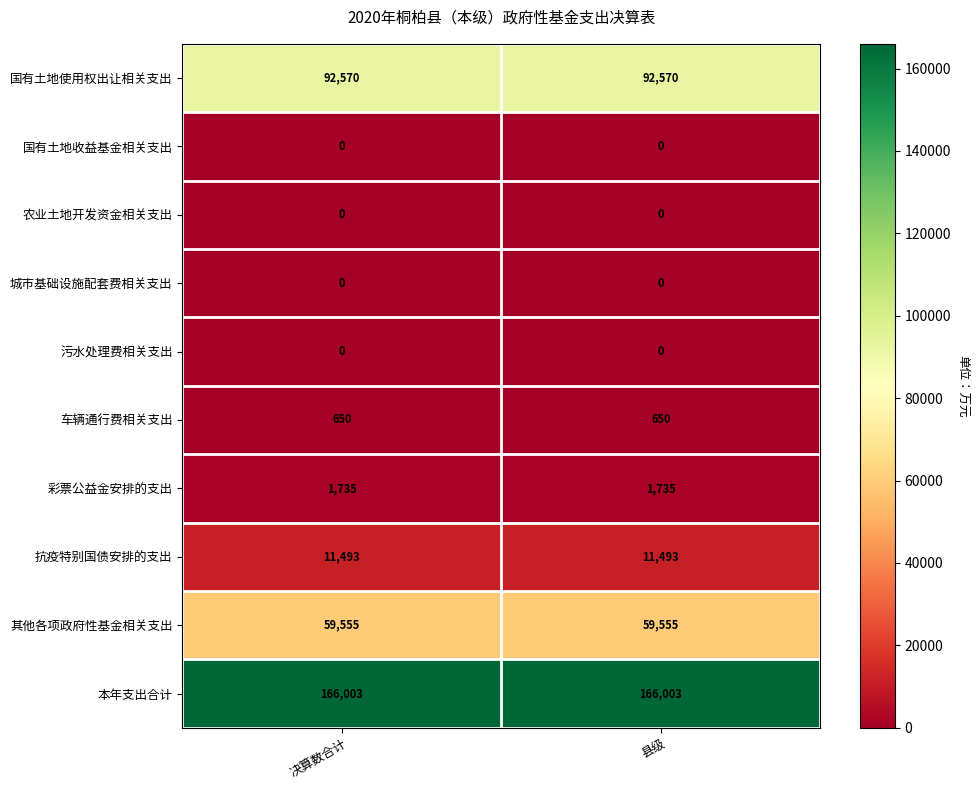

True or false: 其他各项政府性基金相关支出 has a value of 59555 at 决算数合计.

True